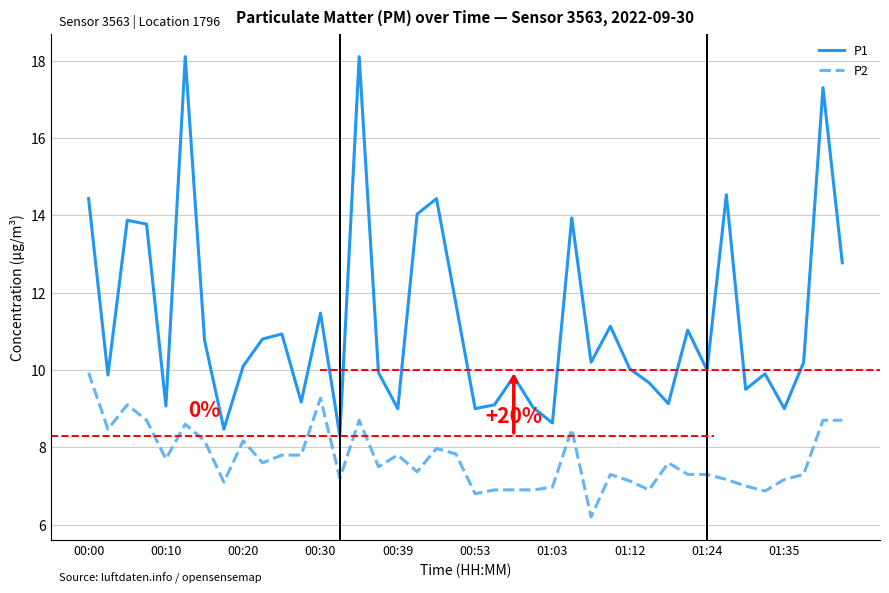

How many lines are shown in the chart?

2